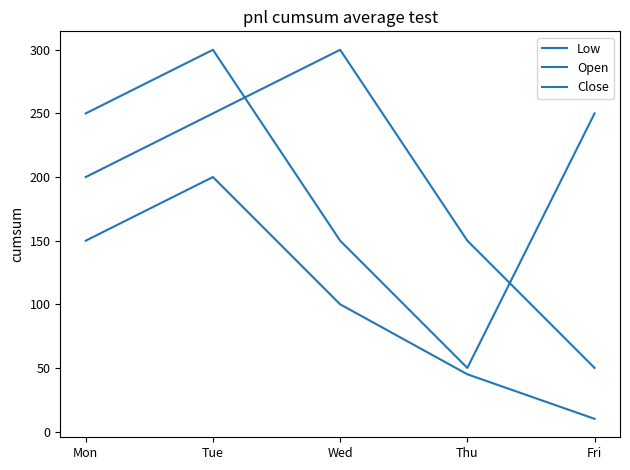

What is the sum of the Low values at Thu and Wed?

145